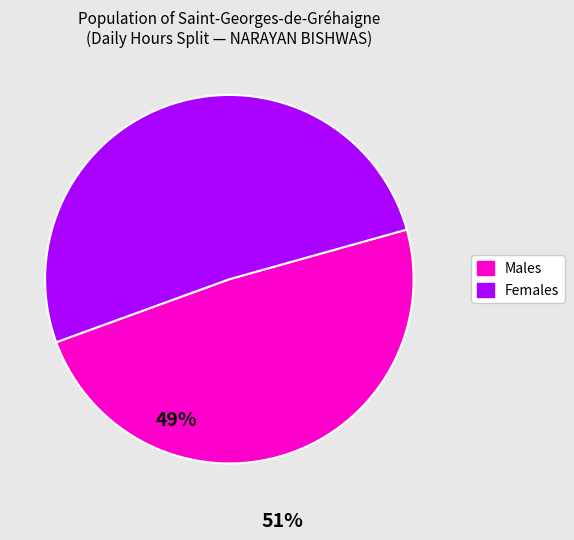

Does any single category account for the majority?

Yes